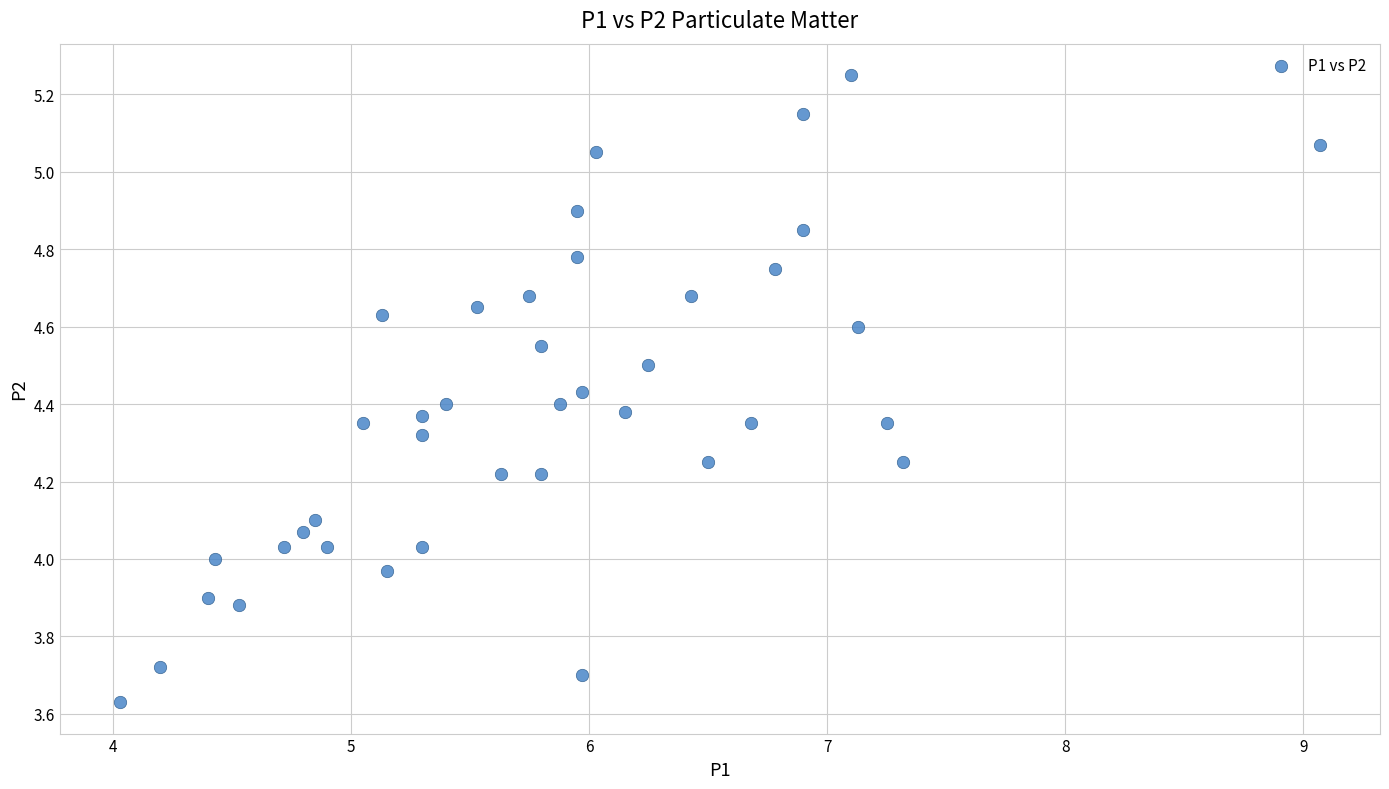

What is the range of Y values (max minus min)?

1.6